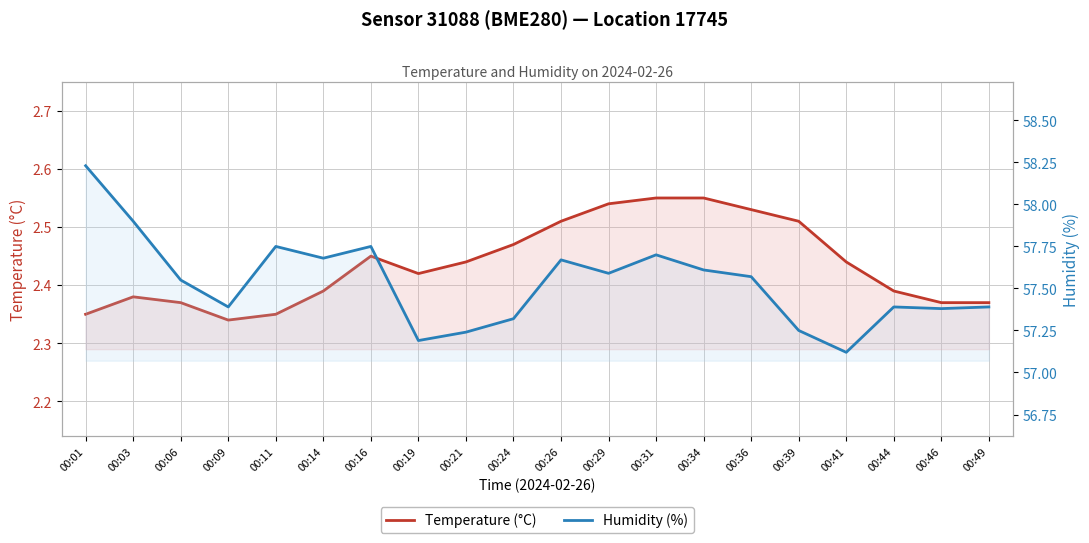

In Humidity (%), how many points are lower than both neighbors (excluding endpoints)?

6